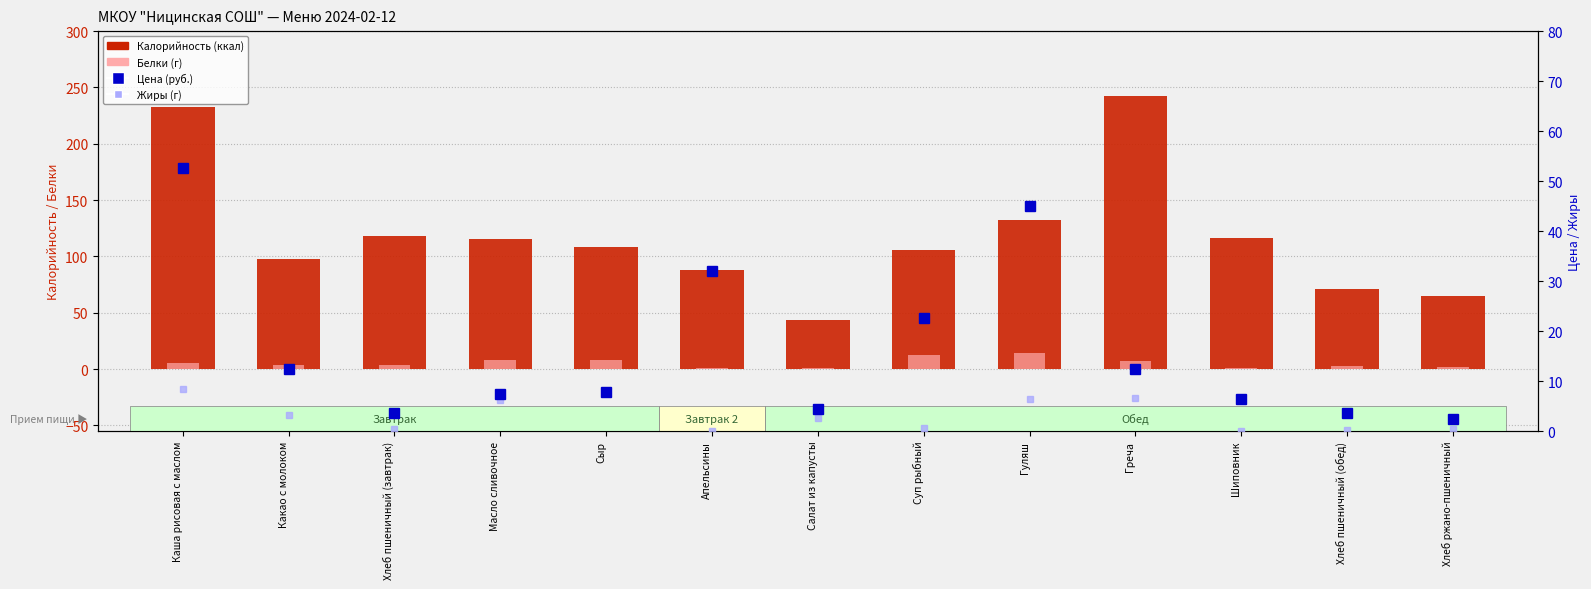

Does the chart contain any negative values?

No